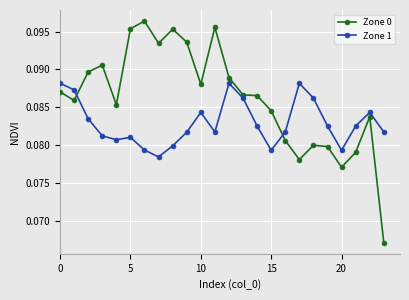

List the series in order of their peak value, highest first.

Zone 0, Zone 1